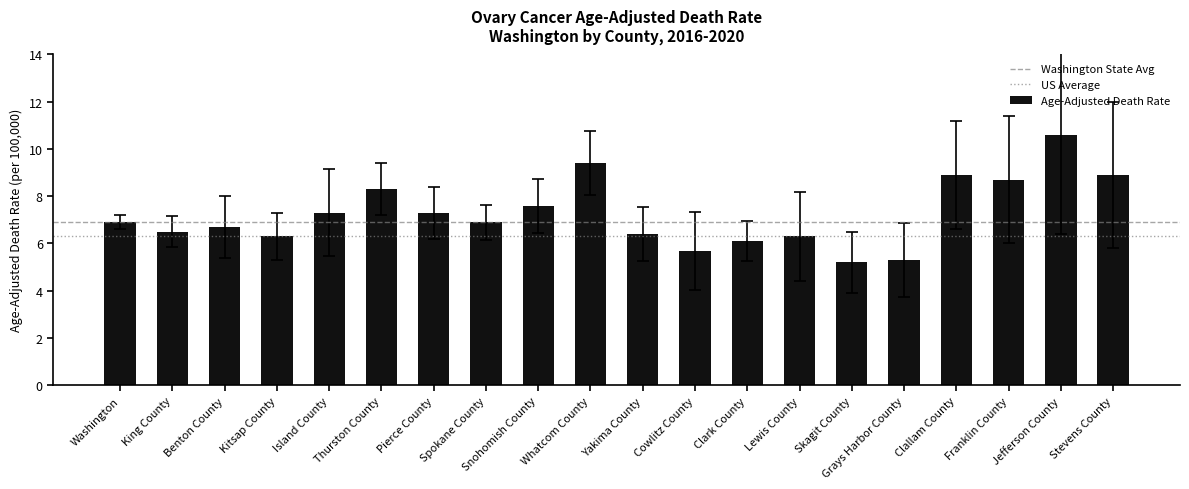

What is the value of the 17th bar from the left?

8.9